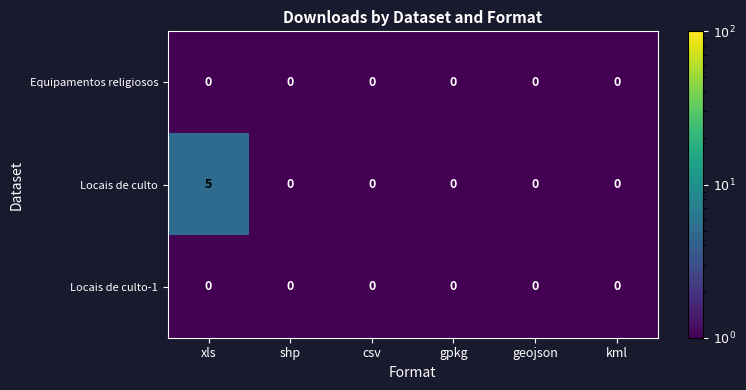

What is the maximum value shown in the chart?

5